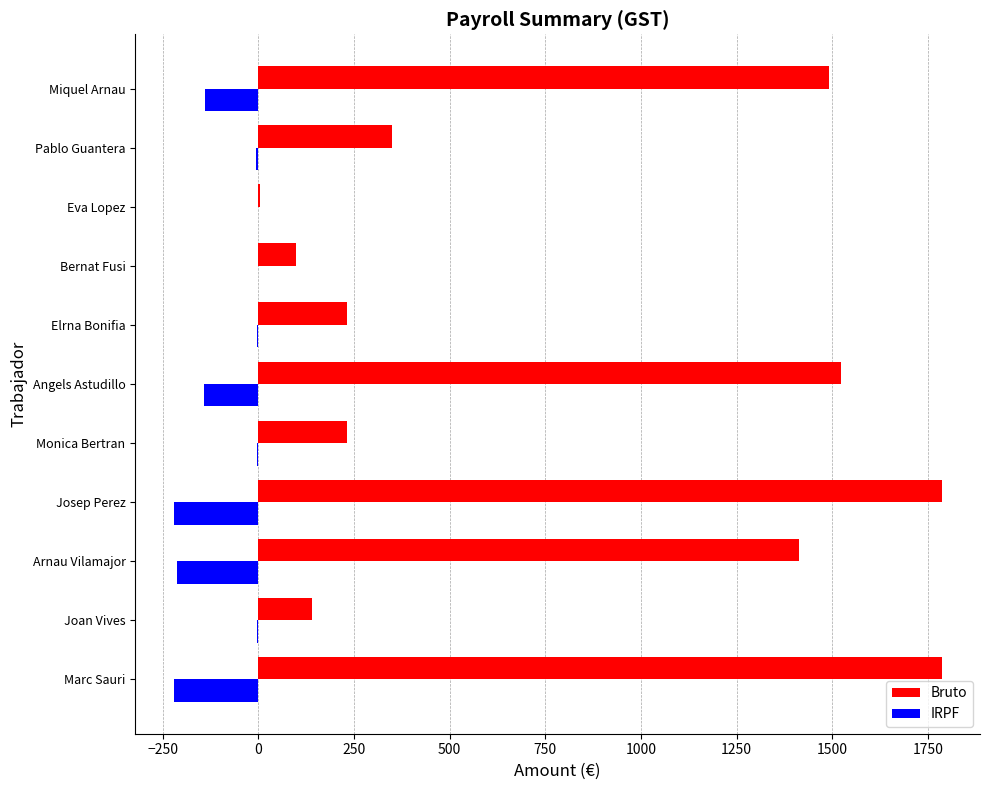

Where is Bruto nearest to the value 894?

Arnau Vilamajor